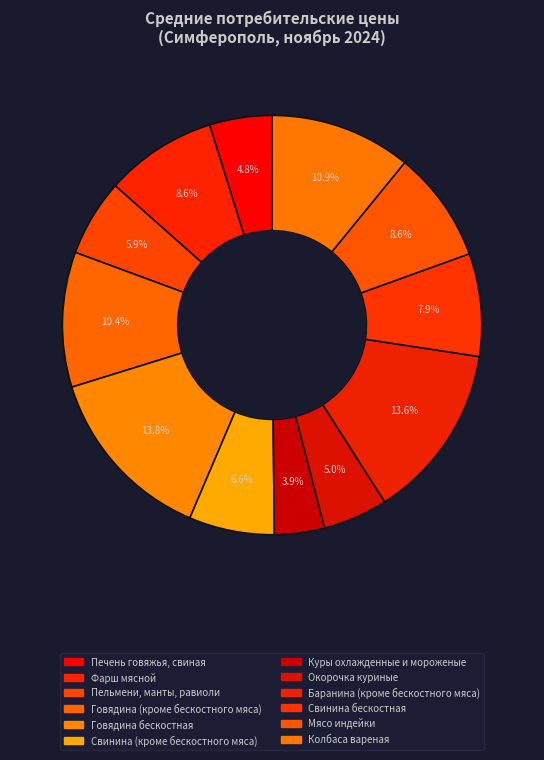

What is the change in value from Куры охлажденные и мороженые to Баранина (кроме бескостного мяса)?

+539.4